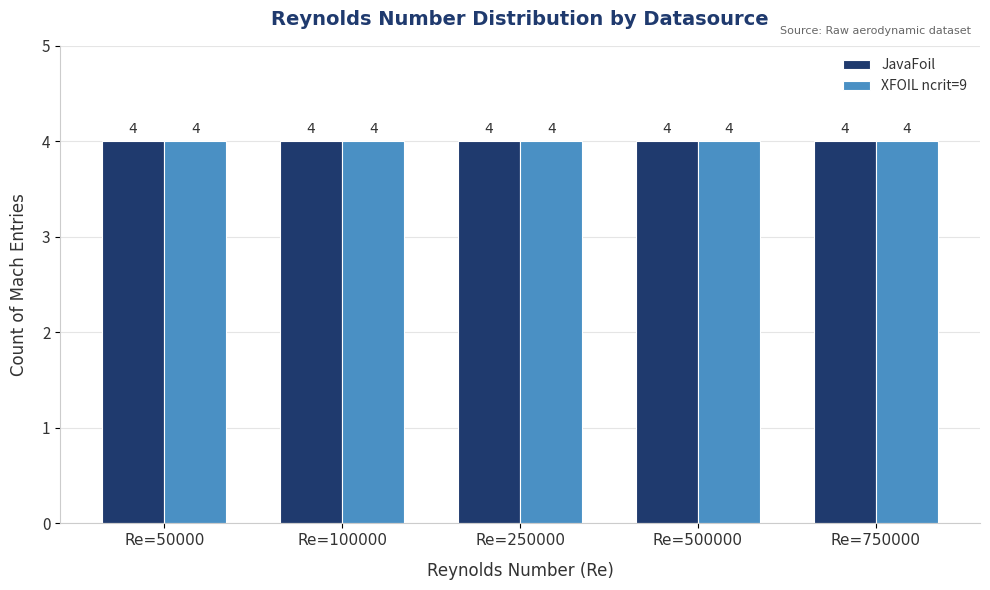

How many bars are there in each group?

2